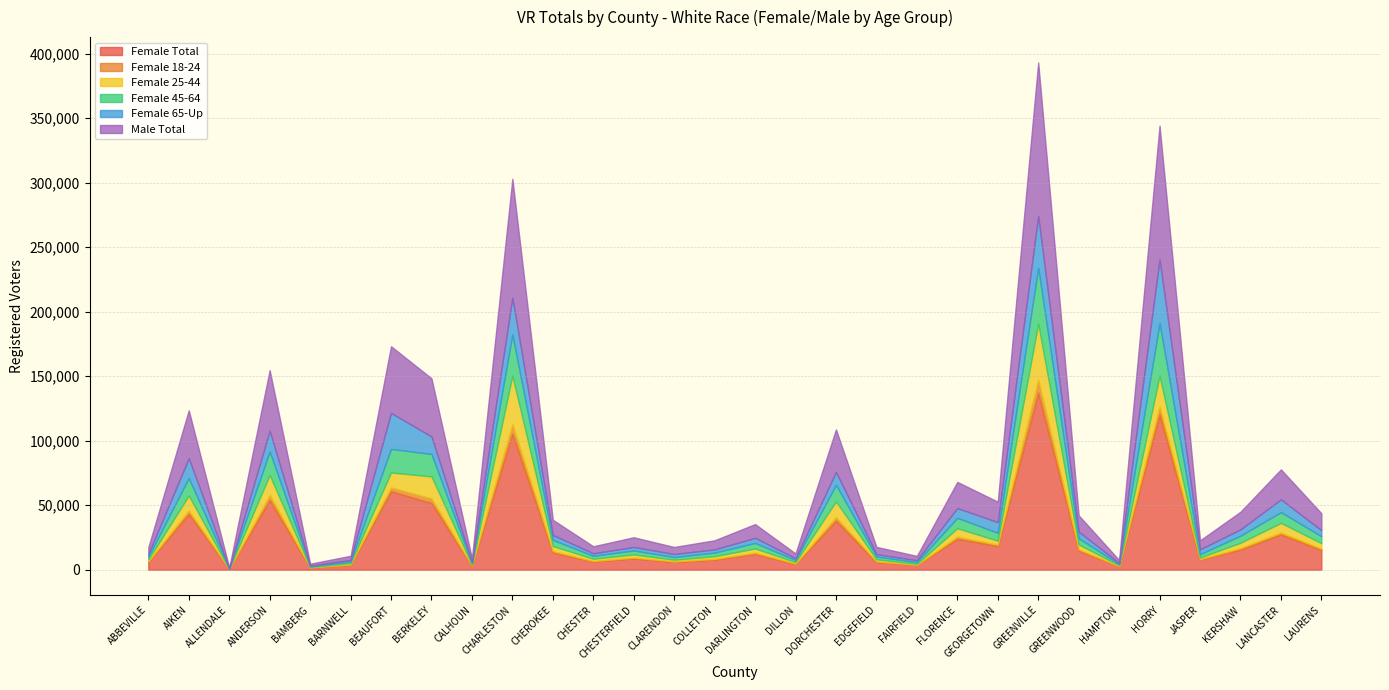

What is the difference between the Female 25-44 values at DARLINGTON and BERKELEY?

13835